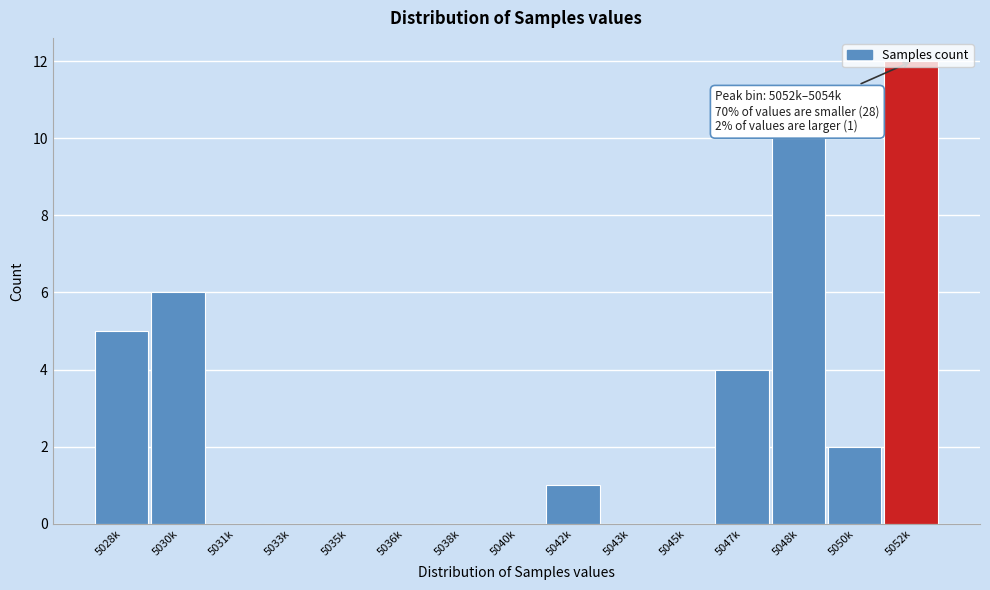

What is the sum of the values at 5035k and 5052k?

12